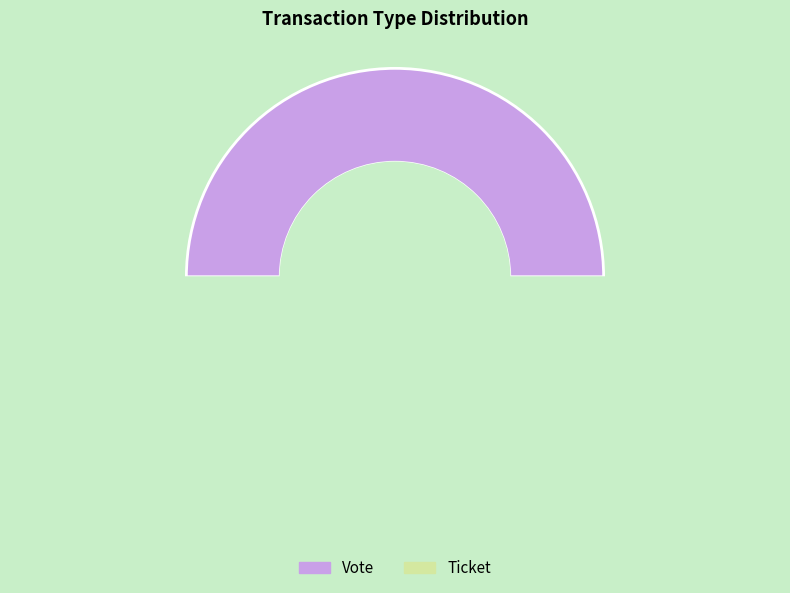

Count the number of slices in the pie.

2